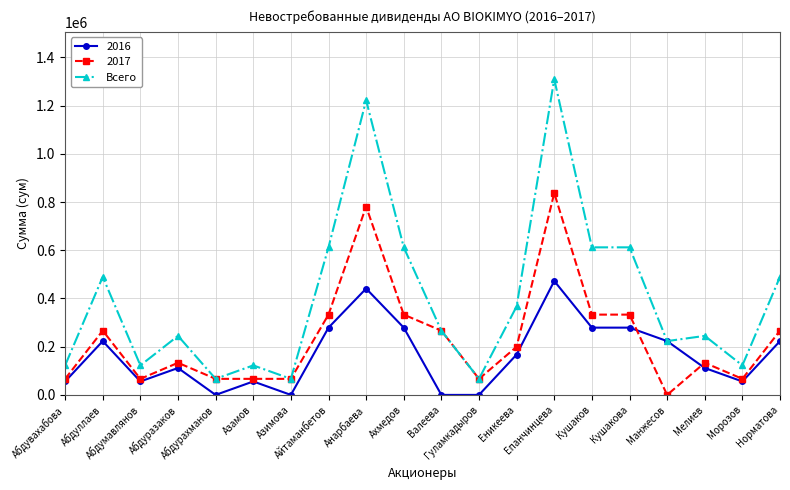

List the series in order of their overall mean, lowest first.

2016, 2017, Всего